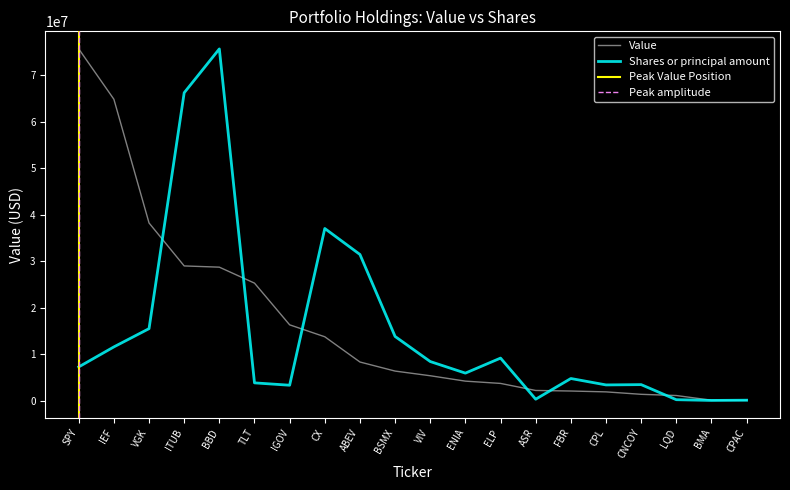

At BBD, list the series in order from smallest to largest.

Value, Shares or principal amount